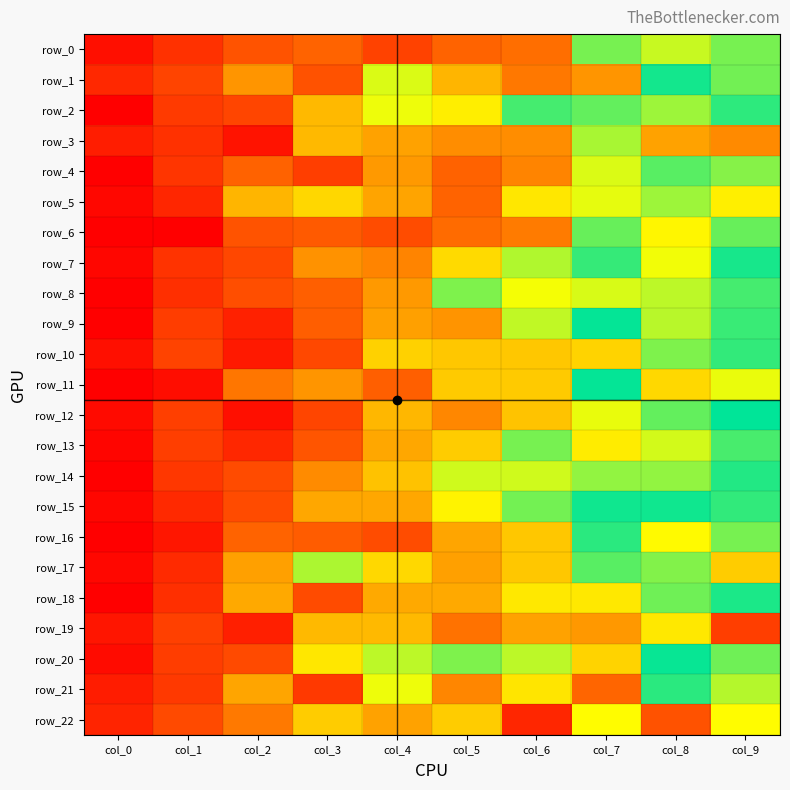

What is the sum of all row_10 values?

0.2